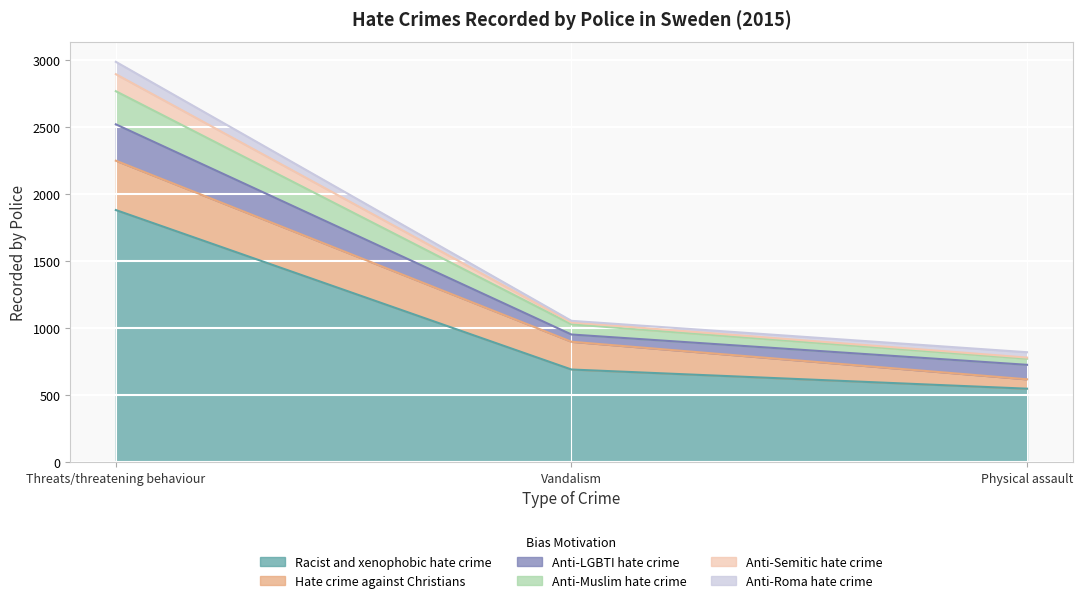

True or false: Racist and xenophobic hate crime has a value of 528 at Threats/threatening behaviour.

False